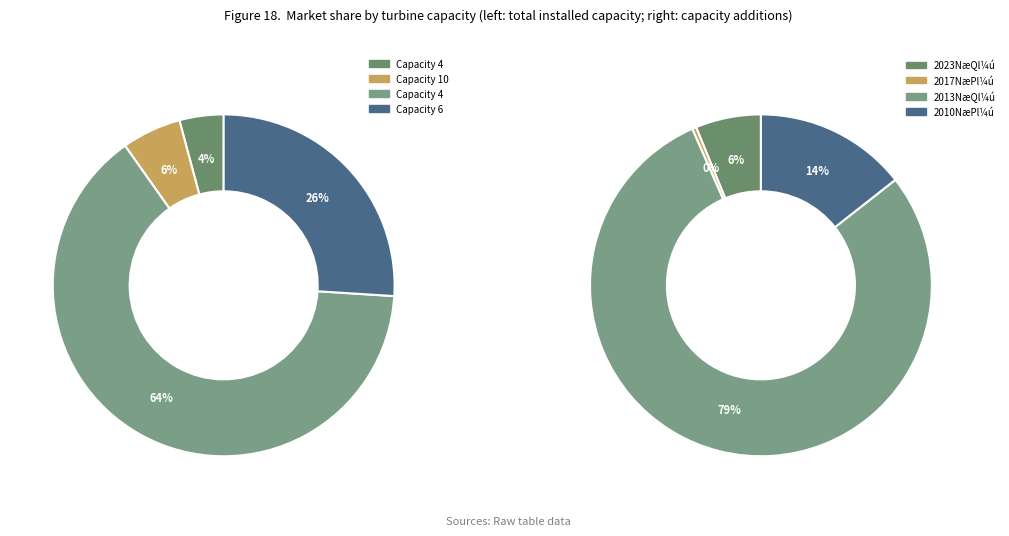

To the nearest percent, what percentage of the pie is 4?

4%